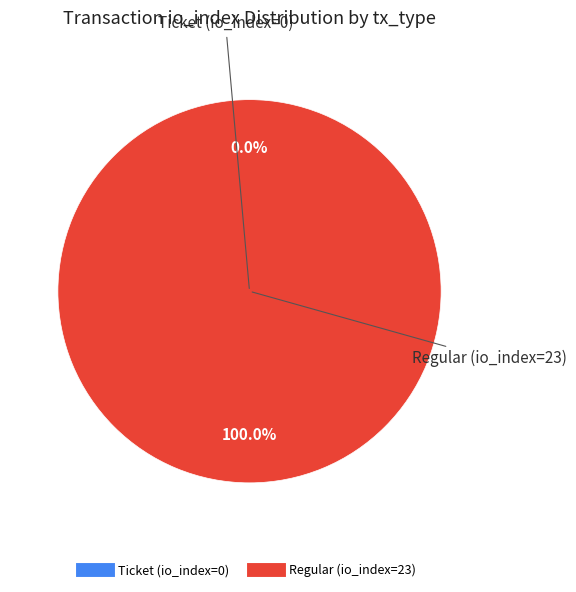

Count the number of slices in the pie.

2